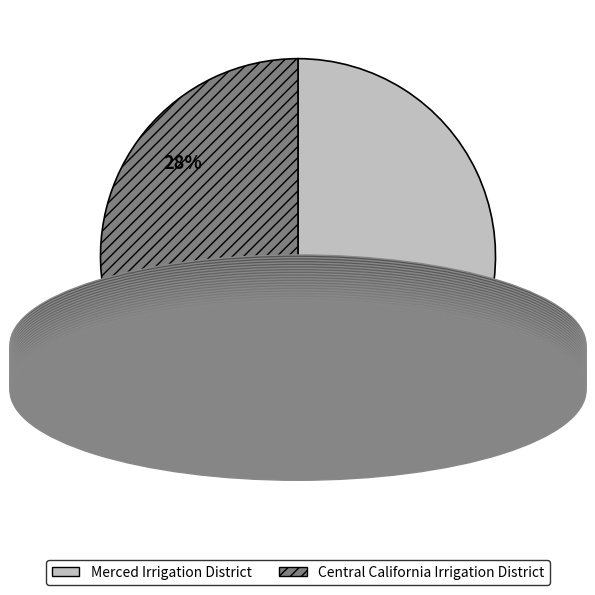

Rank the categories by value from highest to lowest.

Merced Irrigation District, Central California Irrigation District